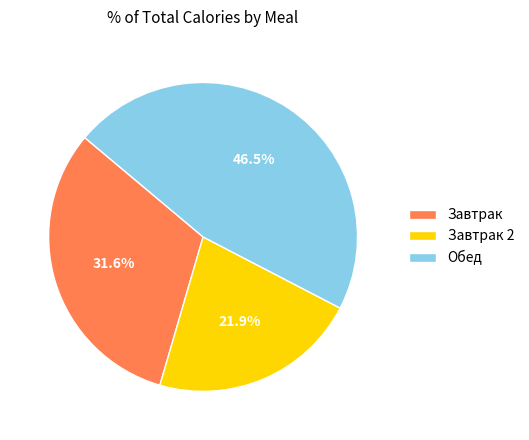

Approximately how many times larger is the value at Завтрак 2 compared to Обед?

0.5